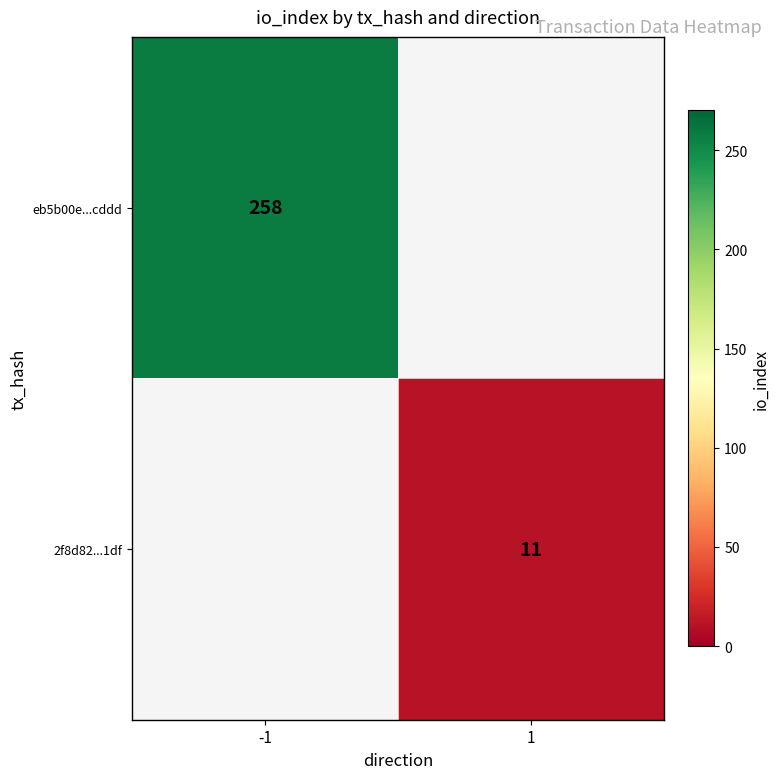

At which category does the chart reach its minimum across all series?

1